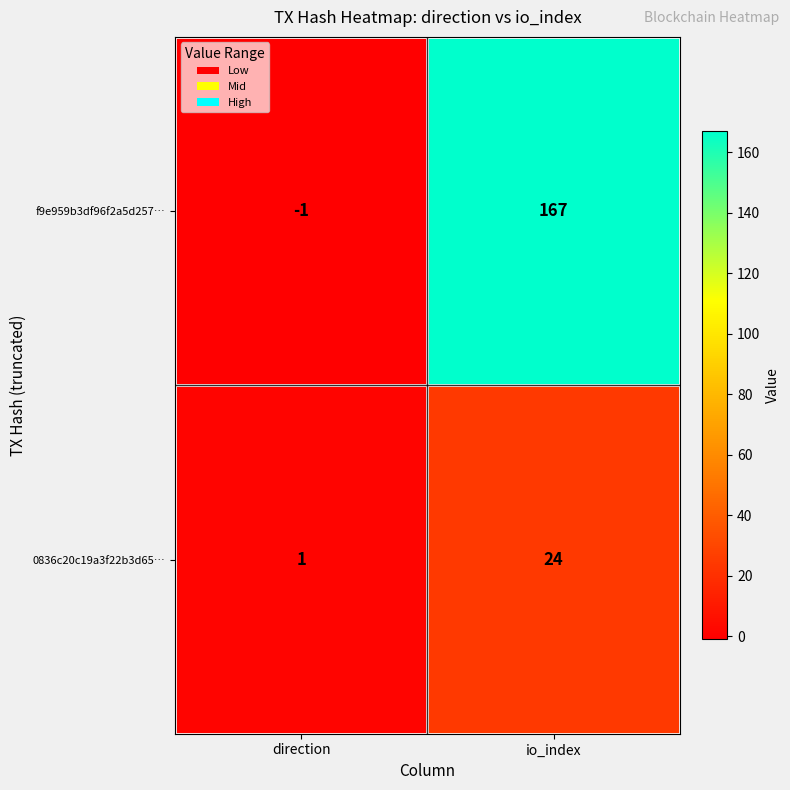

List the series in order of their peak value, lowest first.

0836c20c19a3f22b3d65…, f9e959b3df96f2a5d257…